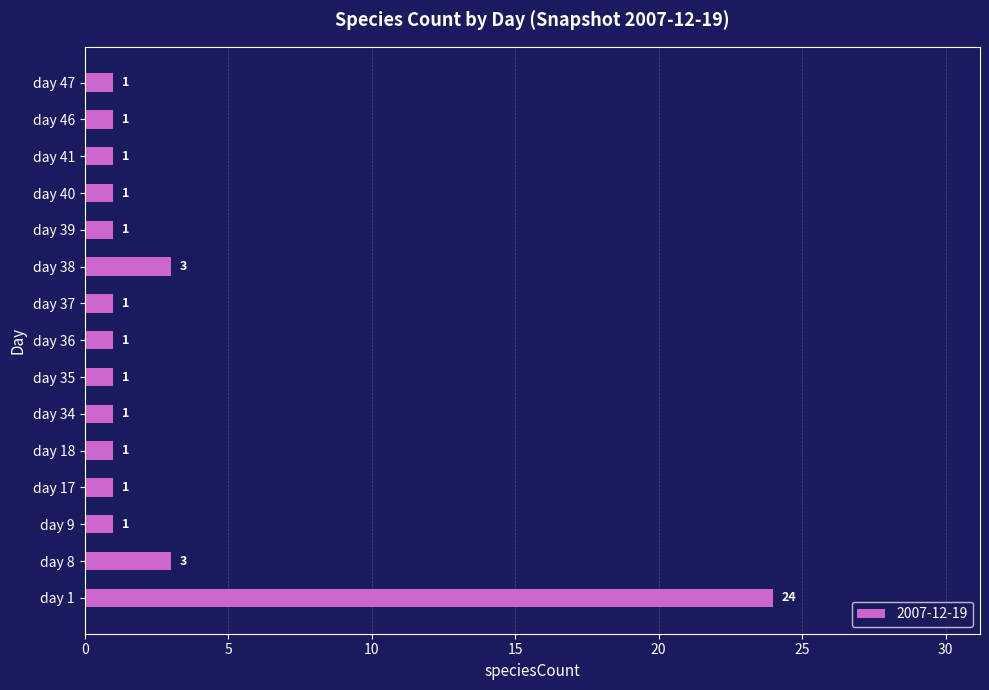

What is the difference between the maximum and minimum values?

23